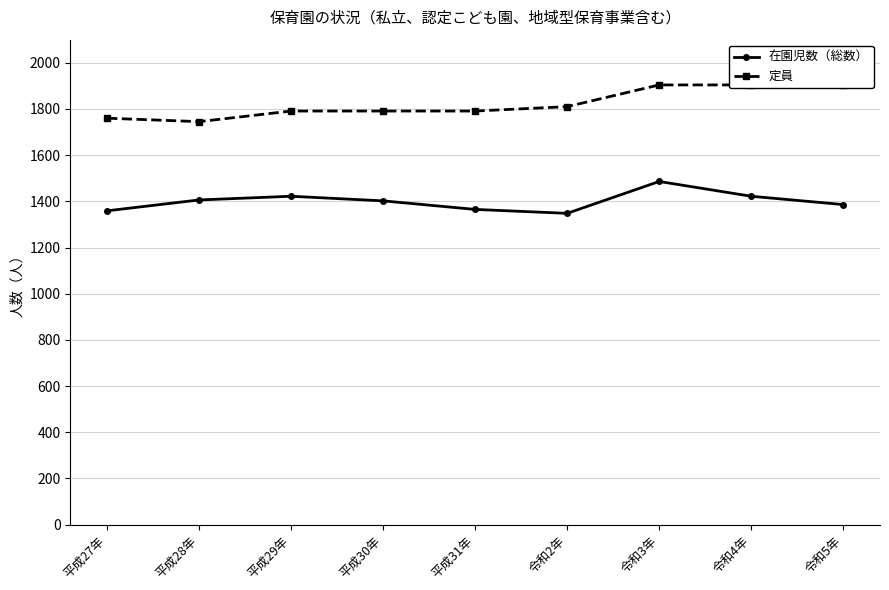

How many interior local valleys does the 定員 series have?

1